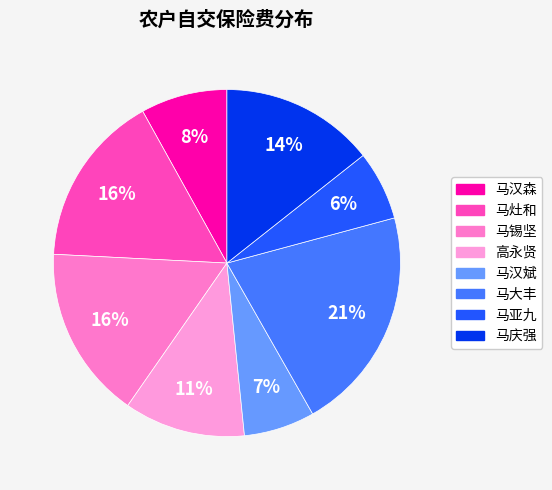

The 马亚九 slice represents 1% of the pie. True or false?

False